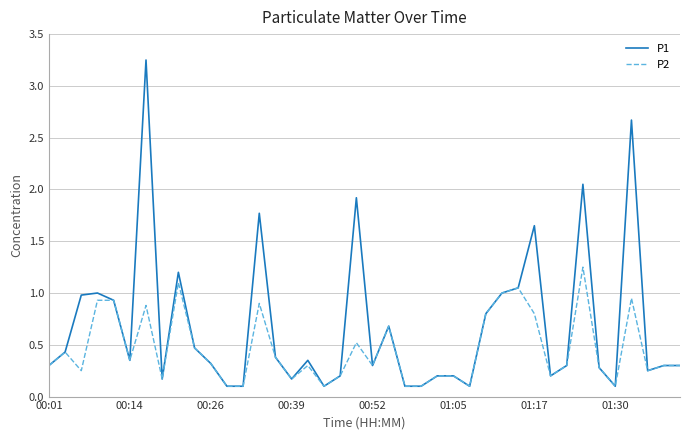

List the series in order of their peak value, highest first.

P1, P2